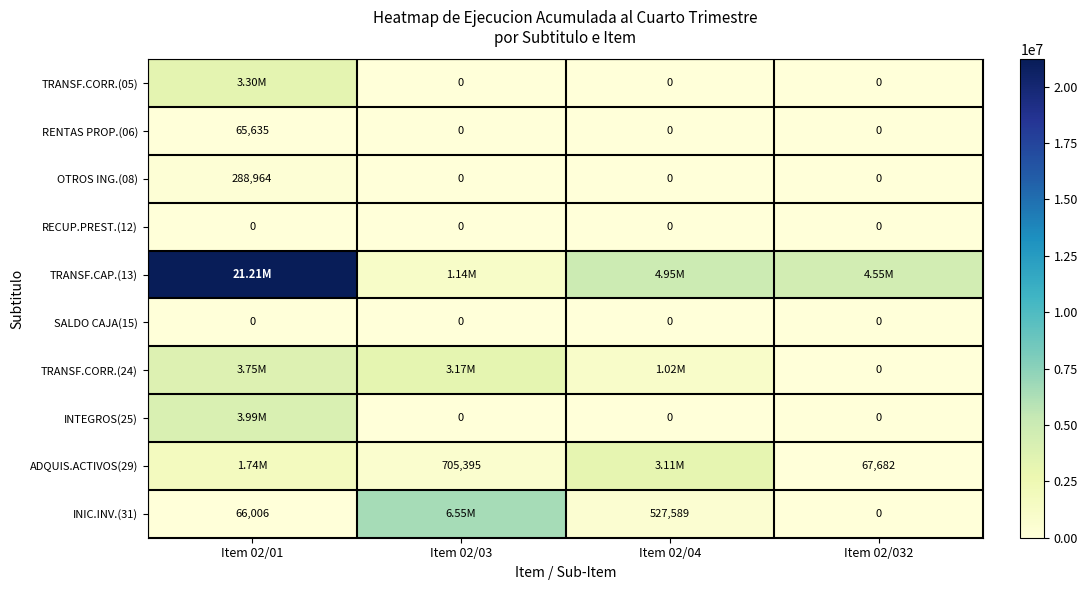

At which category is the sum across all series the highest?

Item 02/01